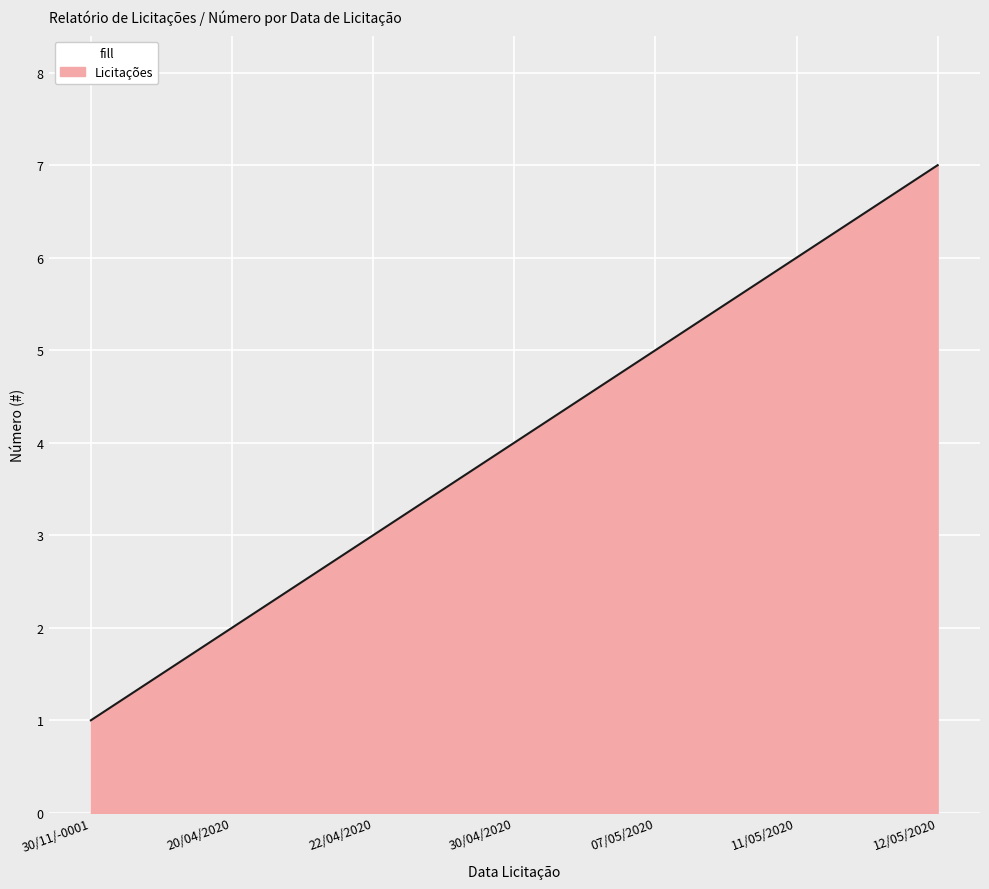

Reading right to left, transcribe all the data shown in this chart.

7	6	5	4	3	2	1